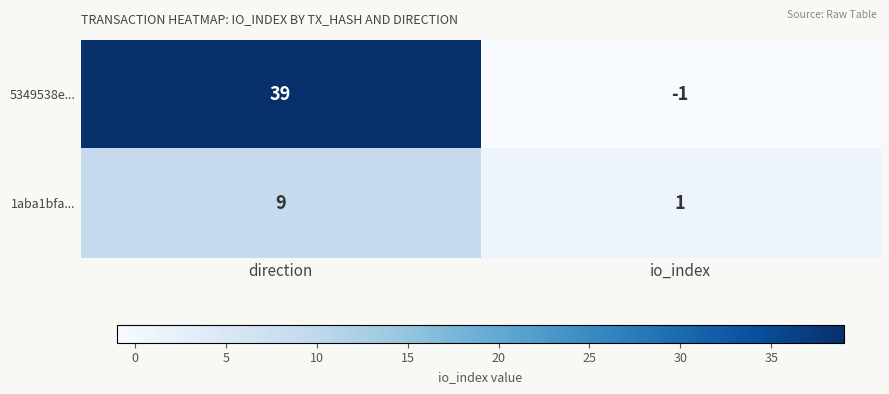

At direction, list the series in order from largest to smallest.

5349538e..., 1aba1bfa...